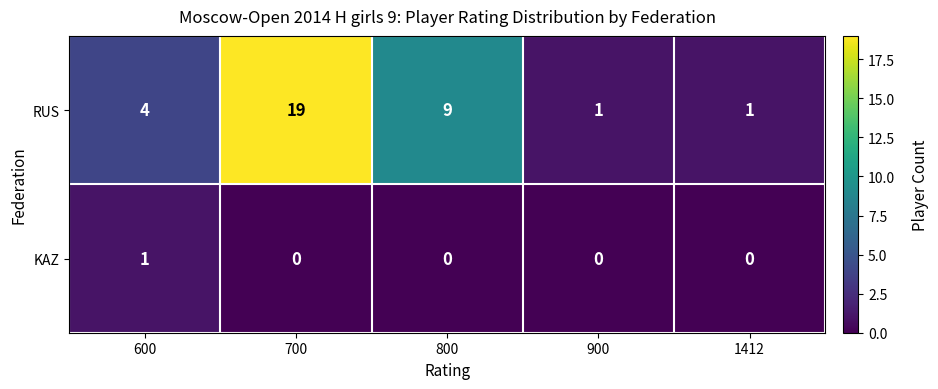

What is the difference between the highest and lowest values at 900?

1